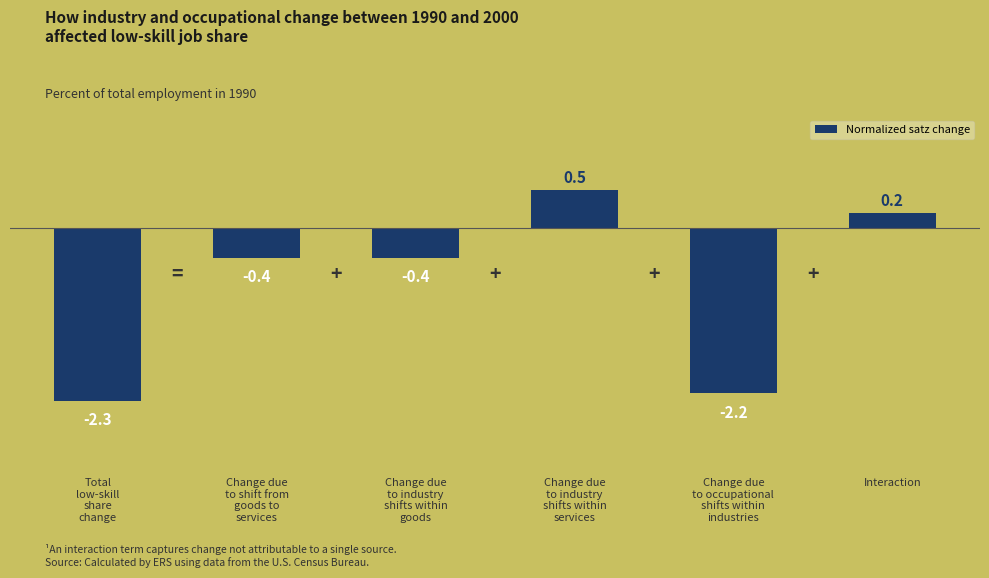

At which label is the value closest to 0?

Interaction